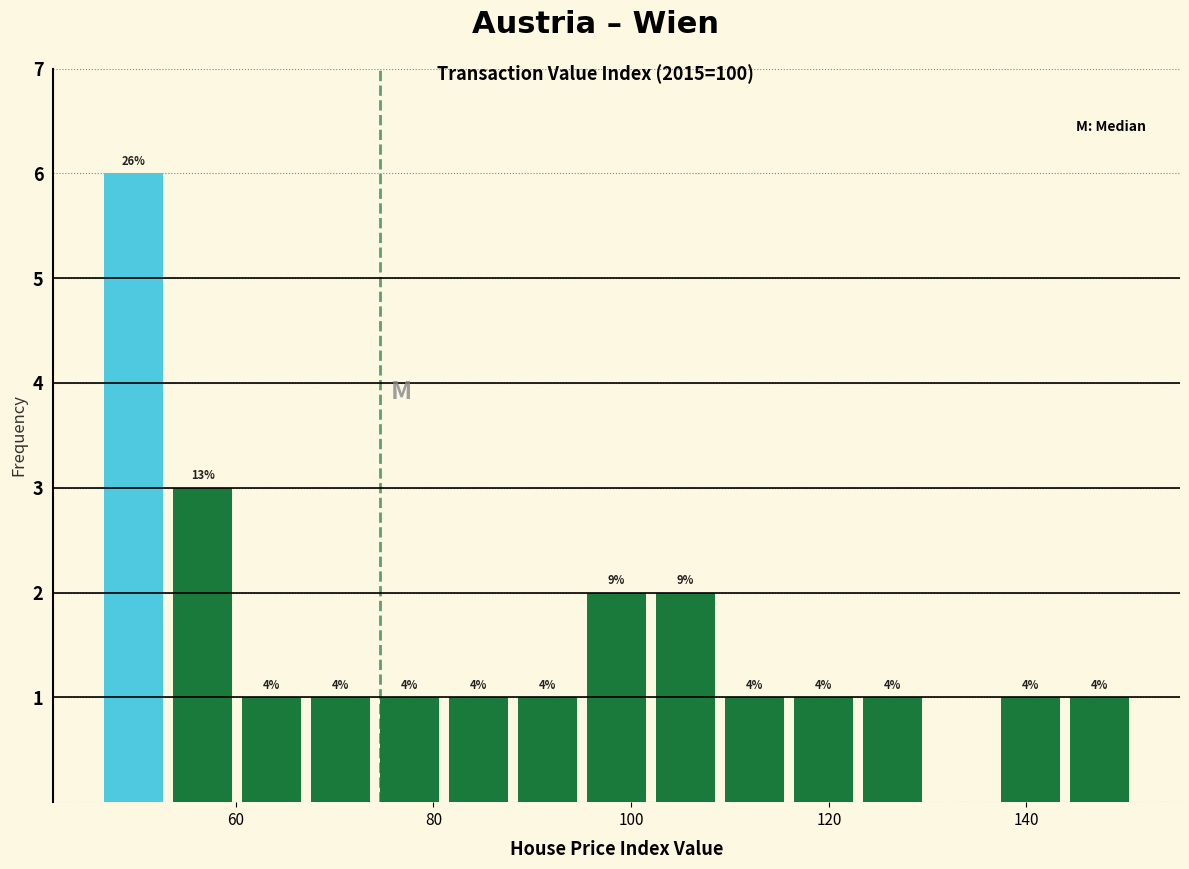

Around what value on the x-axis is the tallest bar? Give the approximate position of its centre, as read against the axis.

50